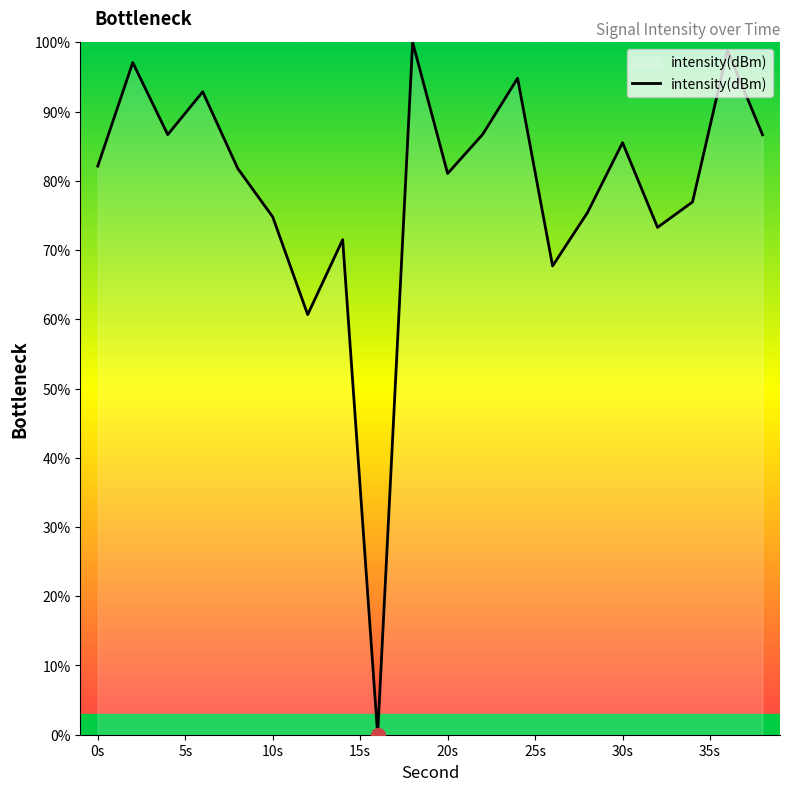

What is the difference between the maximum and minimum values?

100.0